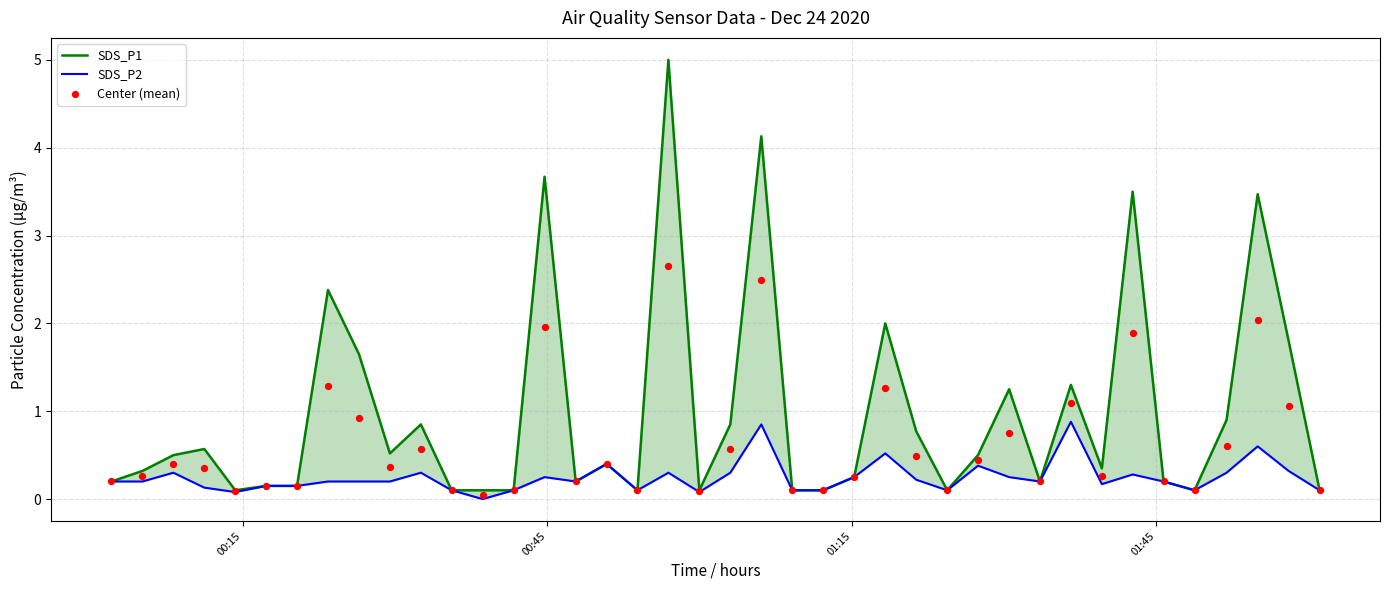

What are all the series names shown in the legend?

SDS_P1, SDS_P2, Center (mean)